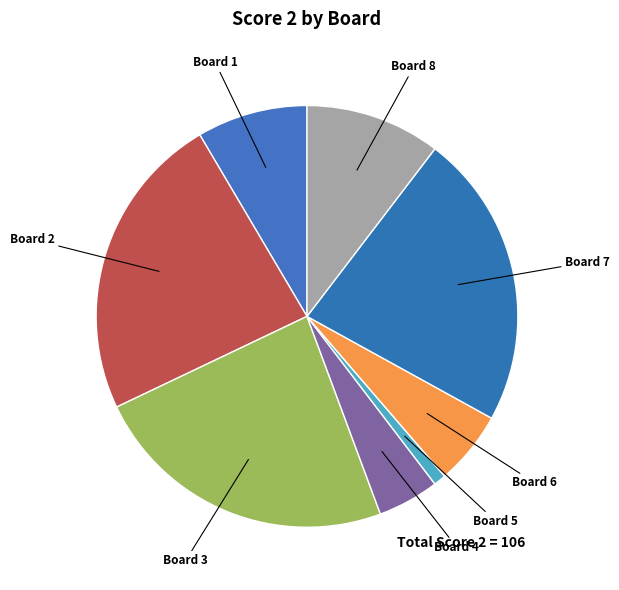

How many segments does this pie chart have?

8